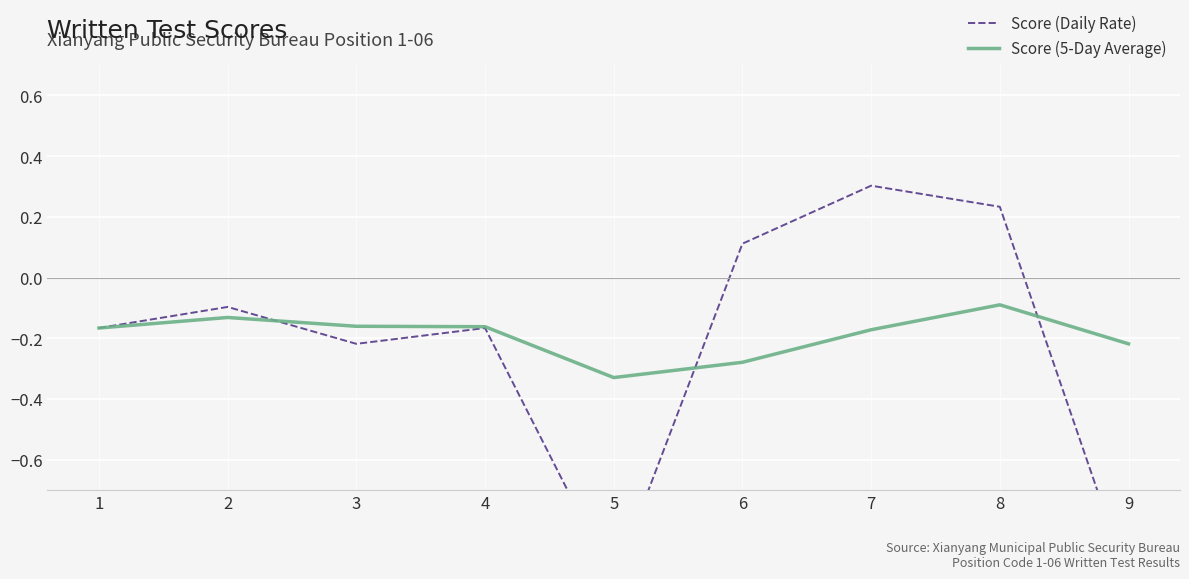

How many interior local valleys does the Score (5-Day Average) series have?

1